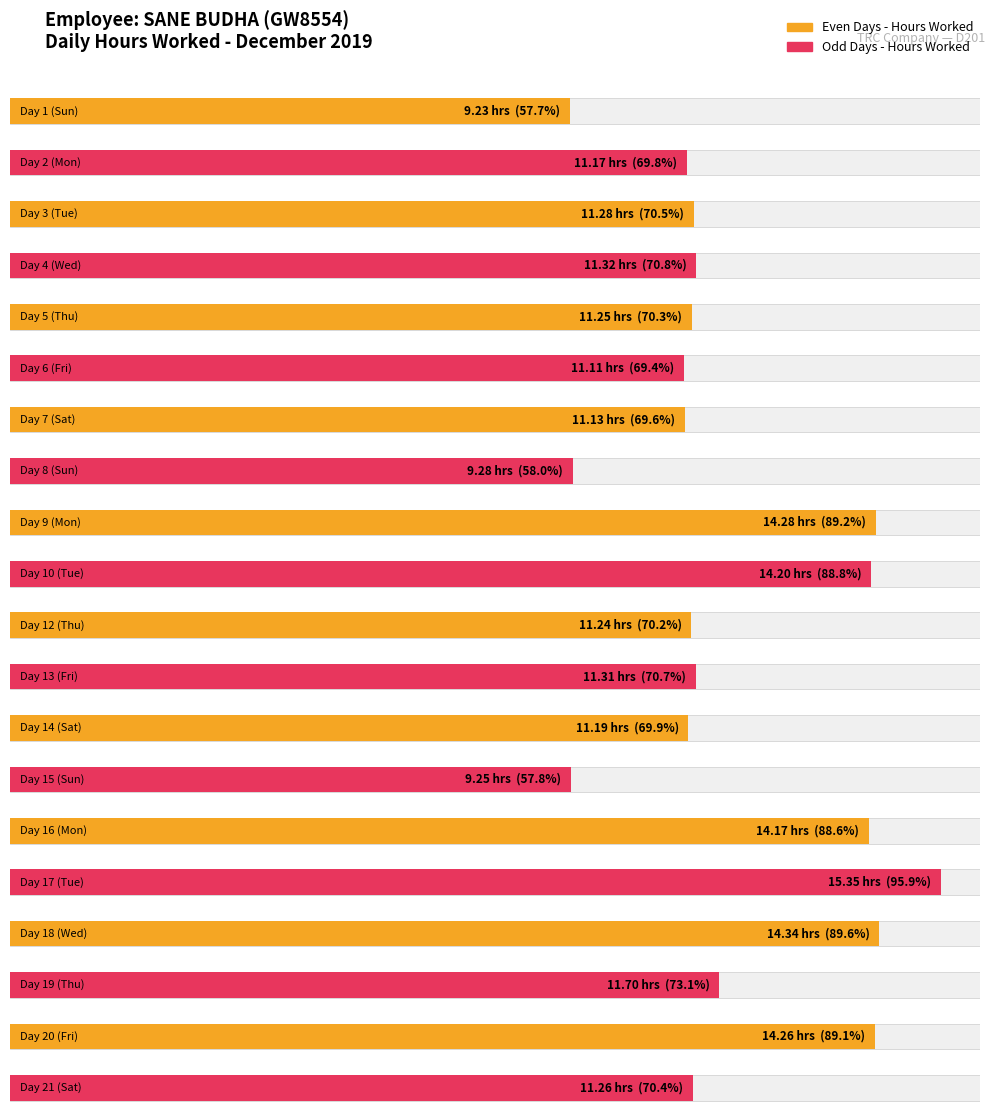

At which label does the data first exceed 11?

2